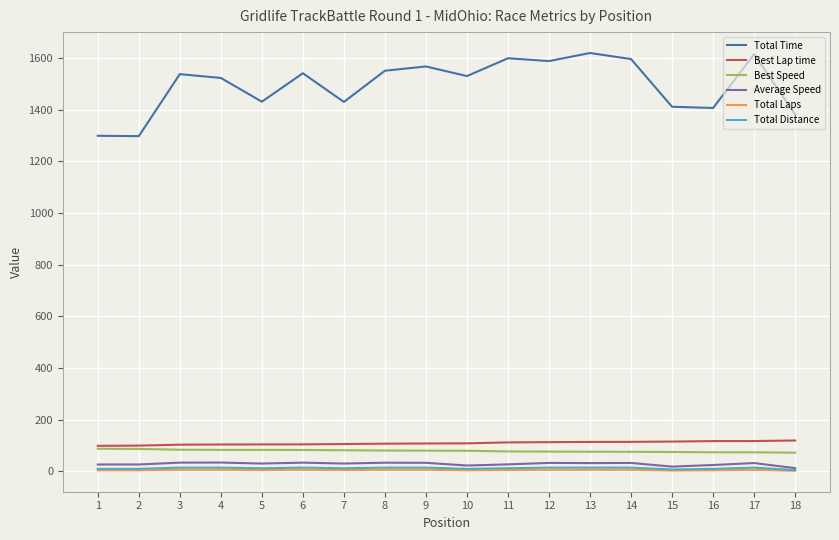

Which series has the largest range (max minus min)?

Total Time